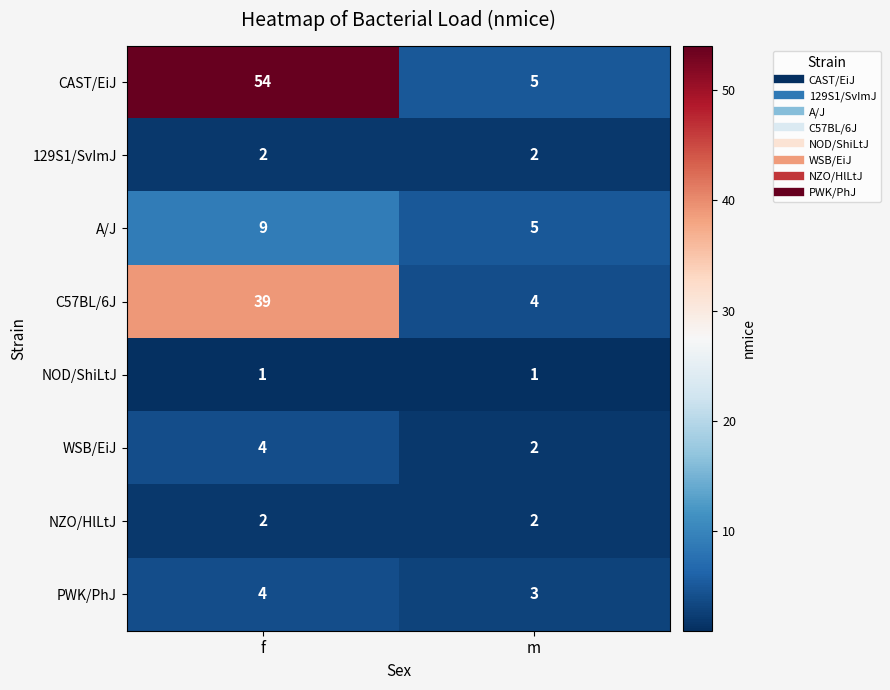

True or false: PWK/PhJ has a value of 5 at m.

False